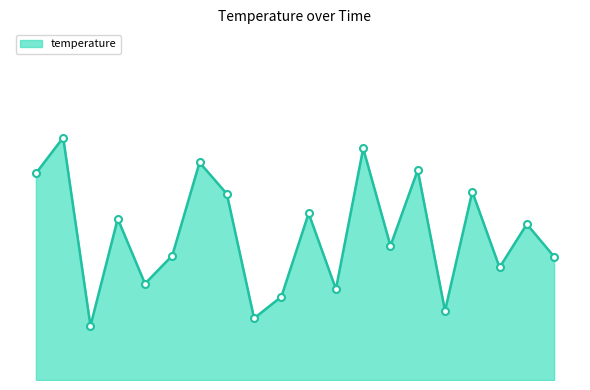

At which category does the data reach its first local peak?

00:14